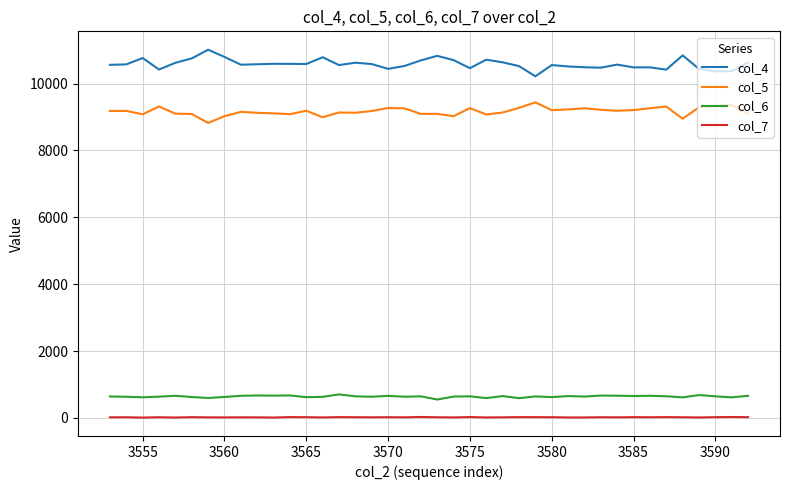

Which series has the largest total across all categories?

col_4